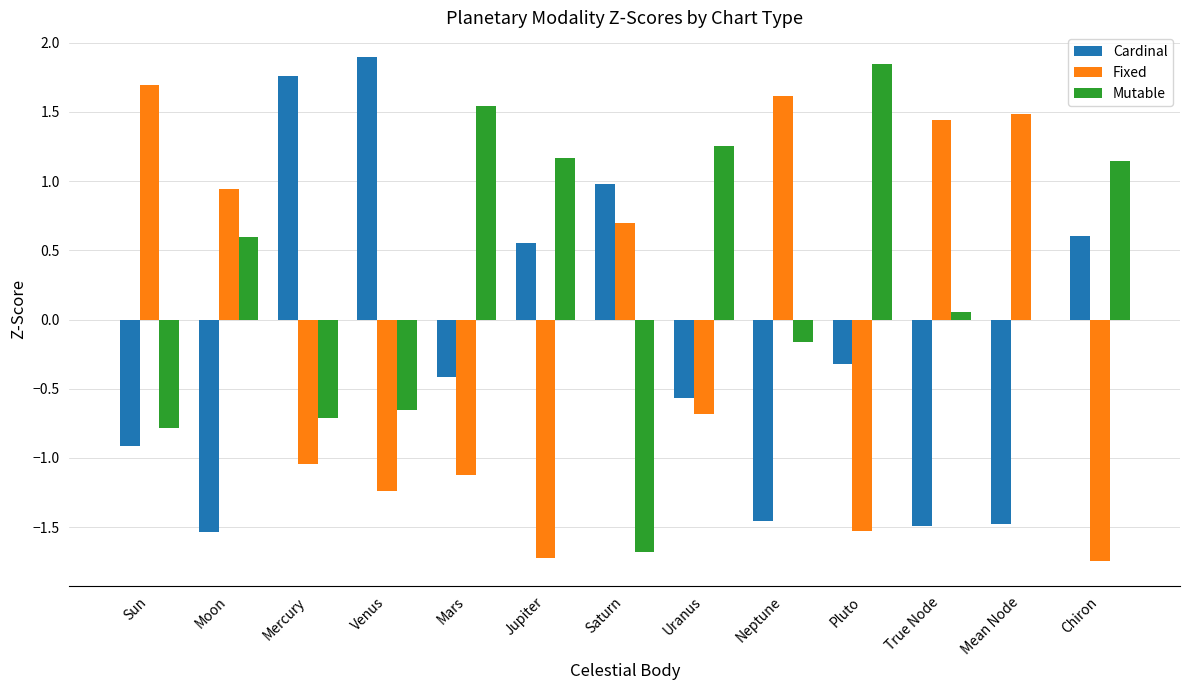

What is the sum of all Fixed values?

-1.2